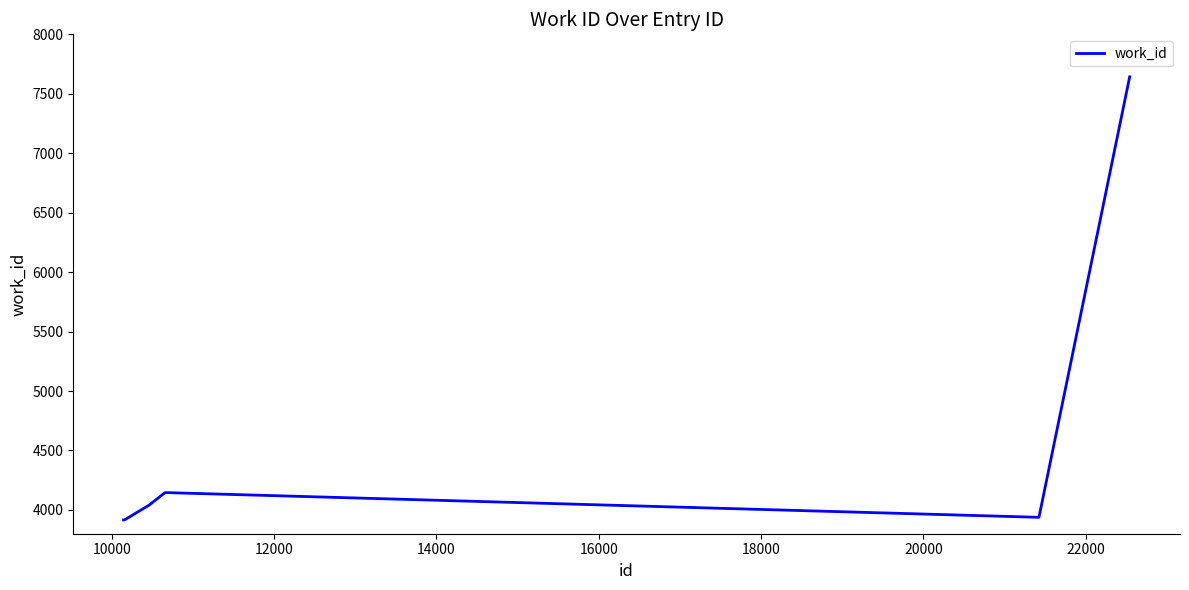

Is this an area chart (filled region under the line)?

No